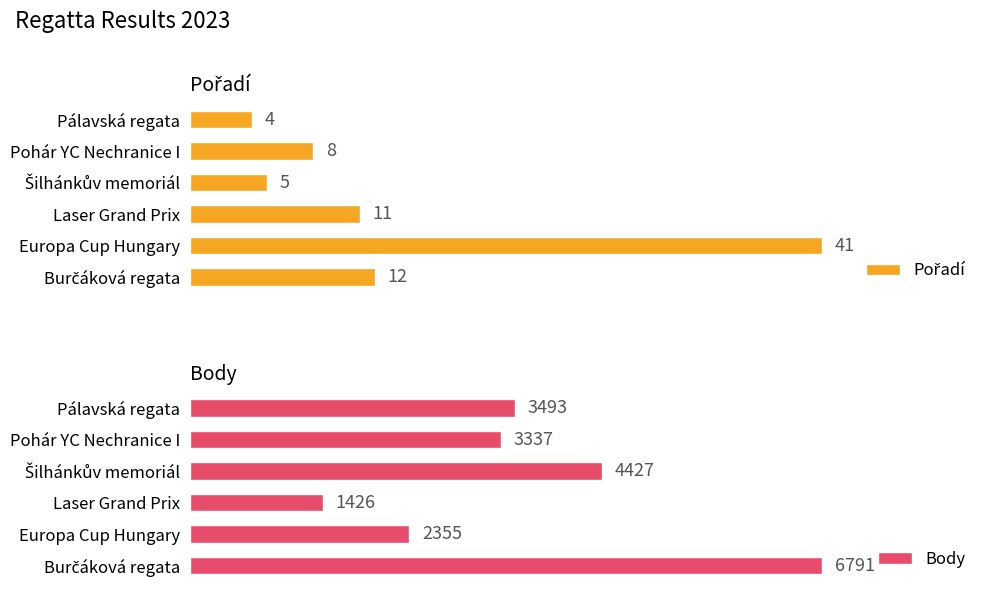

What are all the series names shown in the legend?

Pořadí, Body